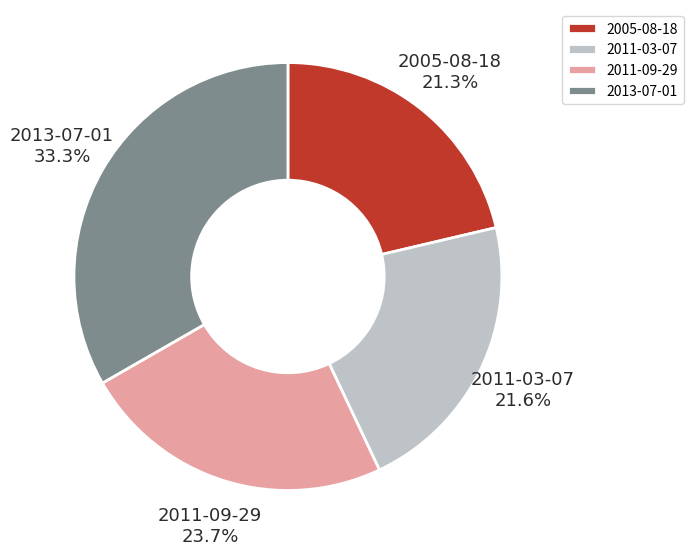

How many slices are in this pie chart?

4